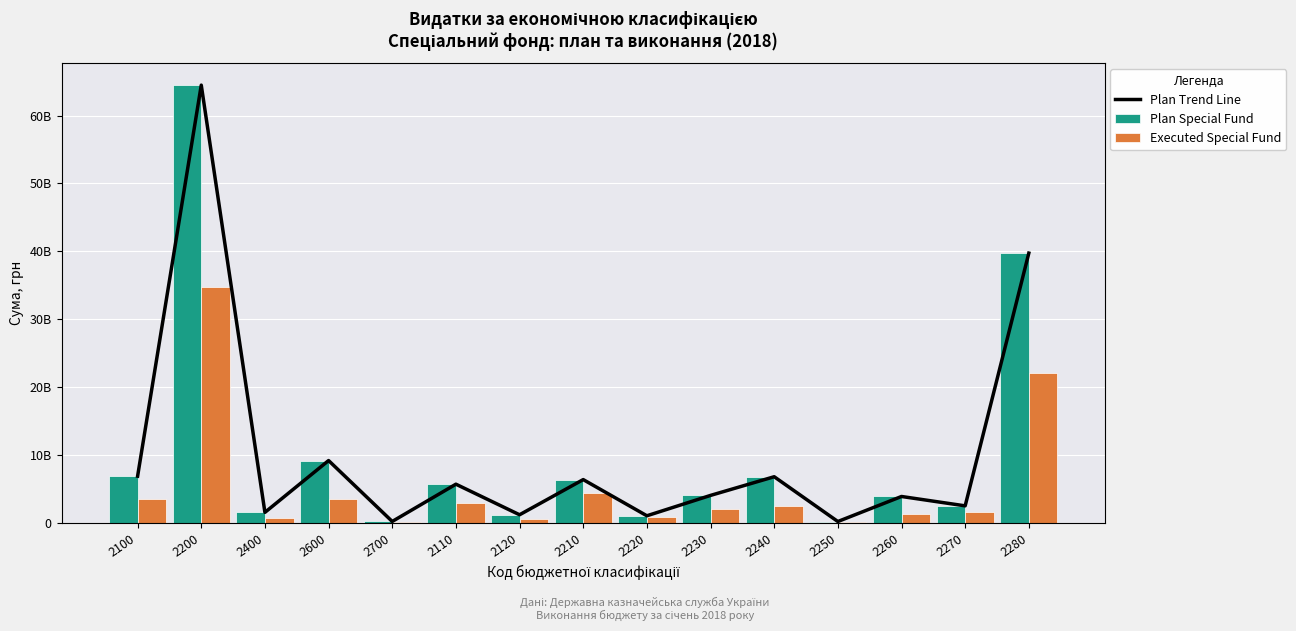

What is the label of the 4th bar from the right?

2250